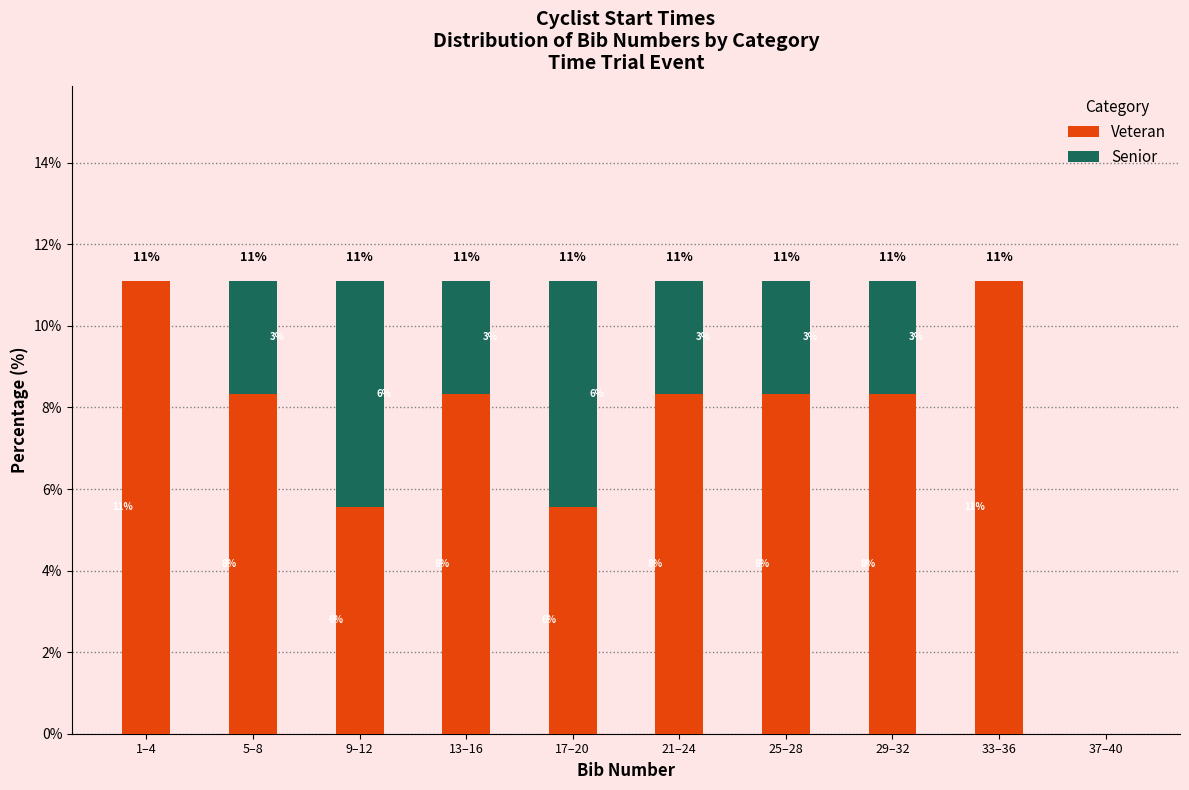

What are all the series names shown in the legend?

Veteran, Senior